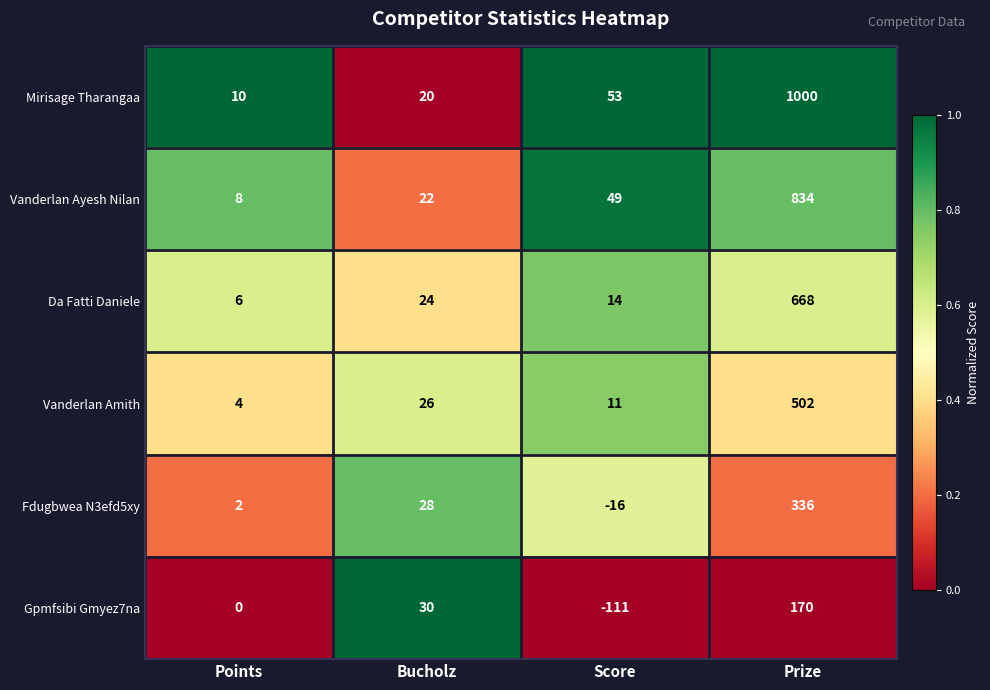

List the series in order of their peak value, lowest first.

Gpmfsibi Gmyez7na, Fdugbwea N3efd5xy, Vanderlan Amith, Da Fatti Daniele, Vanderlan Ayesh Nilan, Mirisage Tharangaa